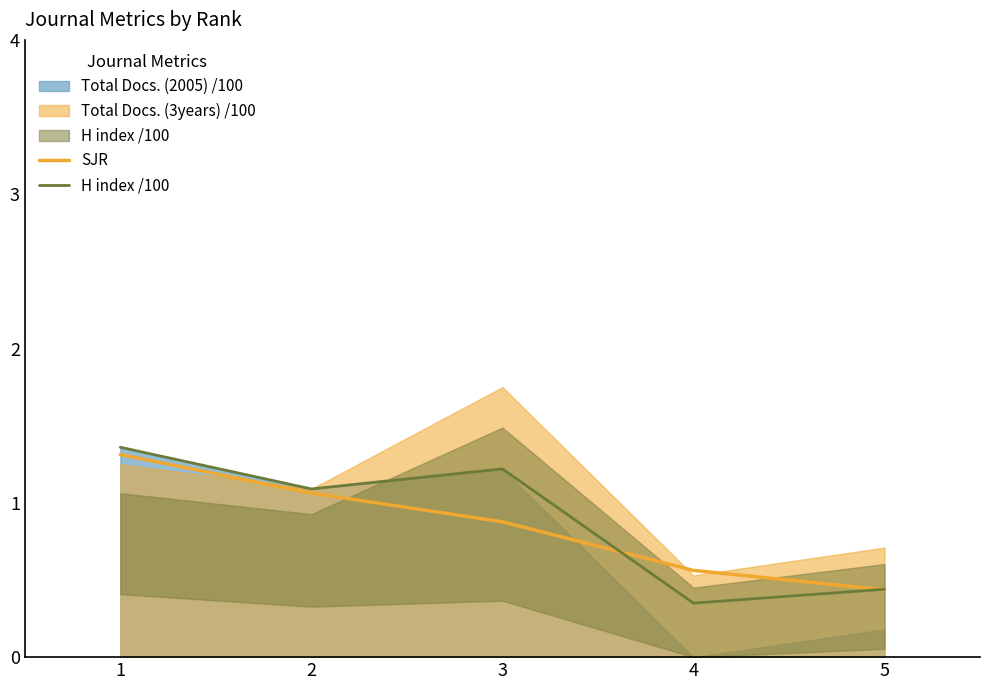

How many interior local valleys does the H index /100 series have?

2